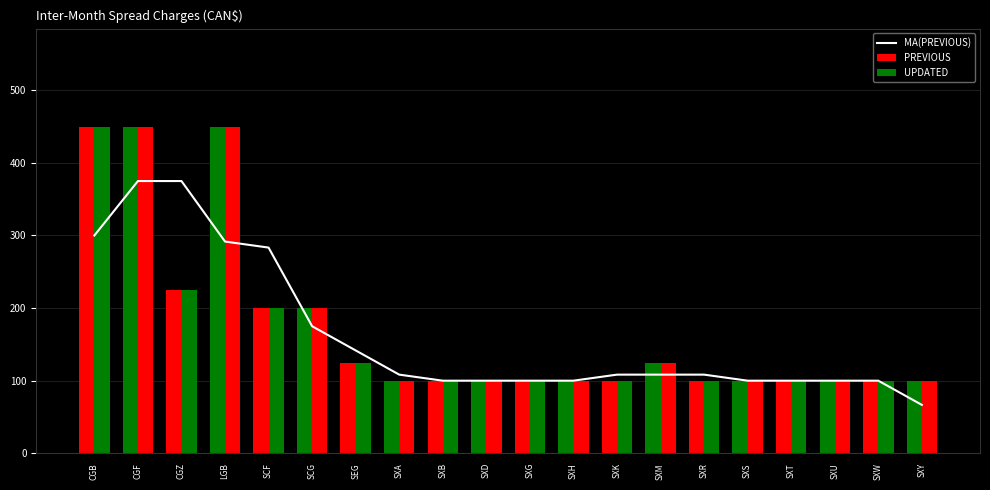

Approximately how many times larger is the value at SXA compared to SXD?

1.1